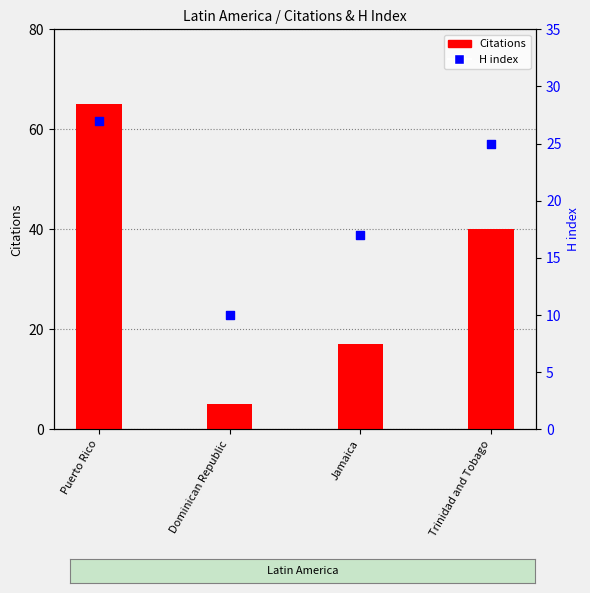

What is the total value across all series at Jamaica?

34